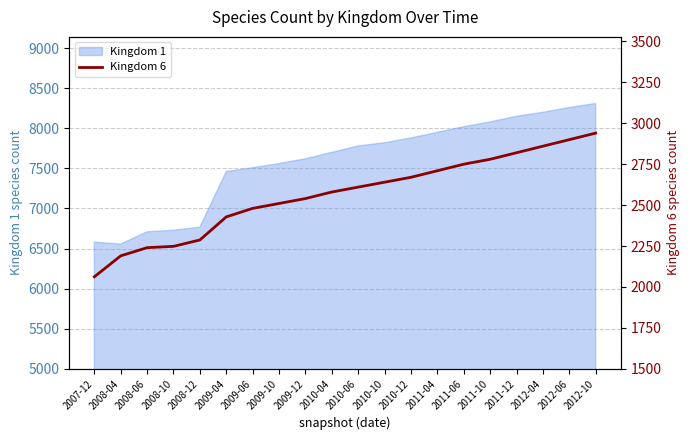

Which category has the lowest value across all series?

2007-12